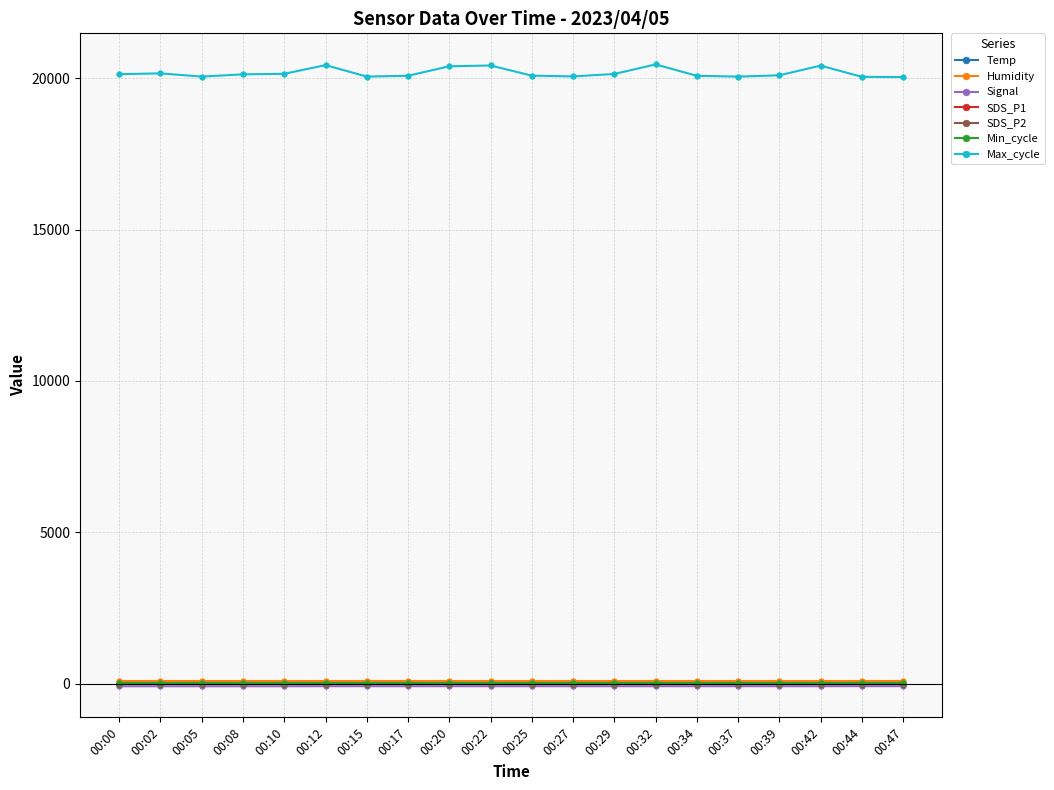

True or false: Max_cycle and Humidity intersect in this chart.

False